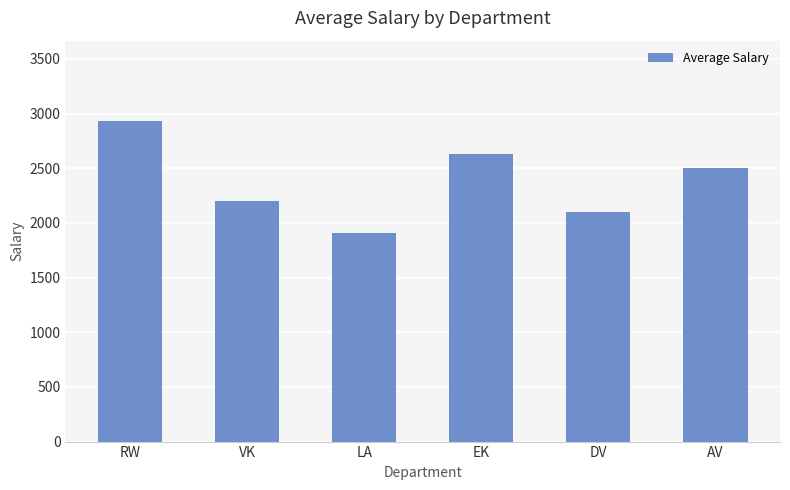

Which label corresponds to the largest value in the chart?

RW